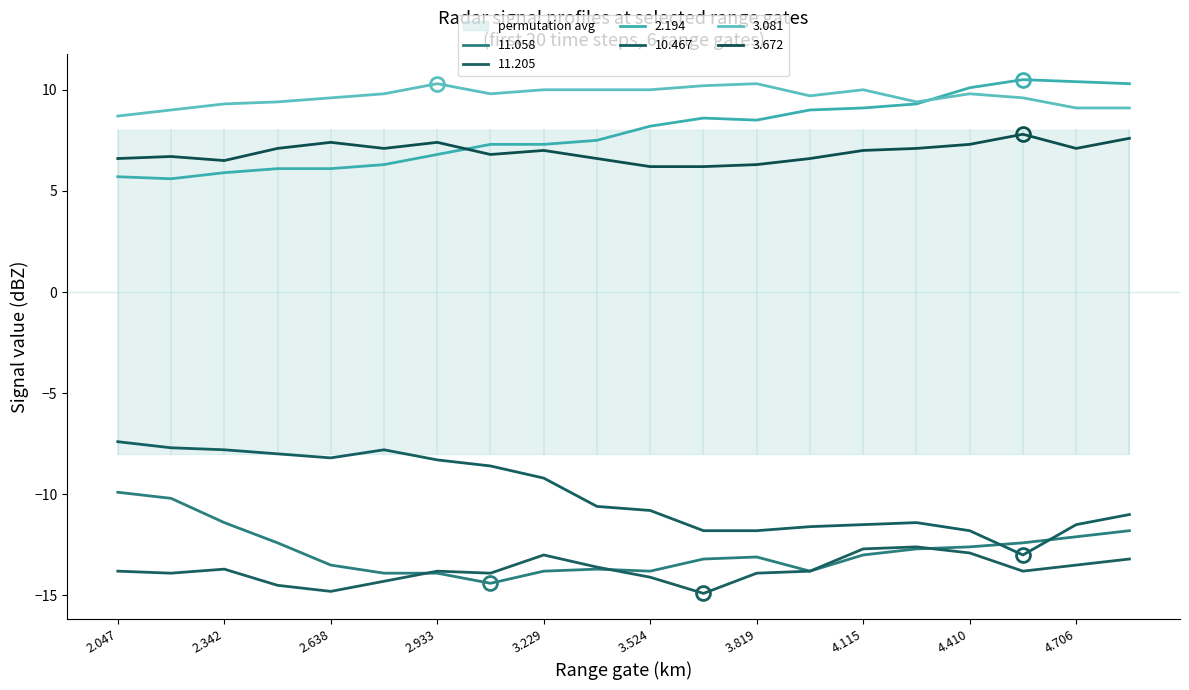

What is the total value across all series at 2.342?

-11.2